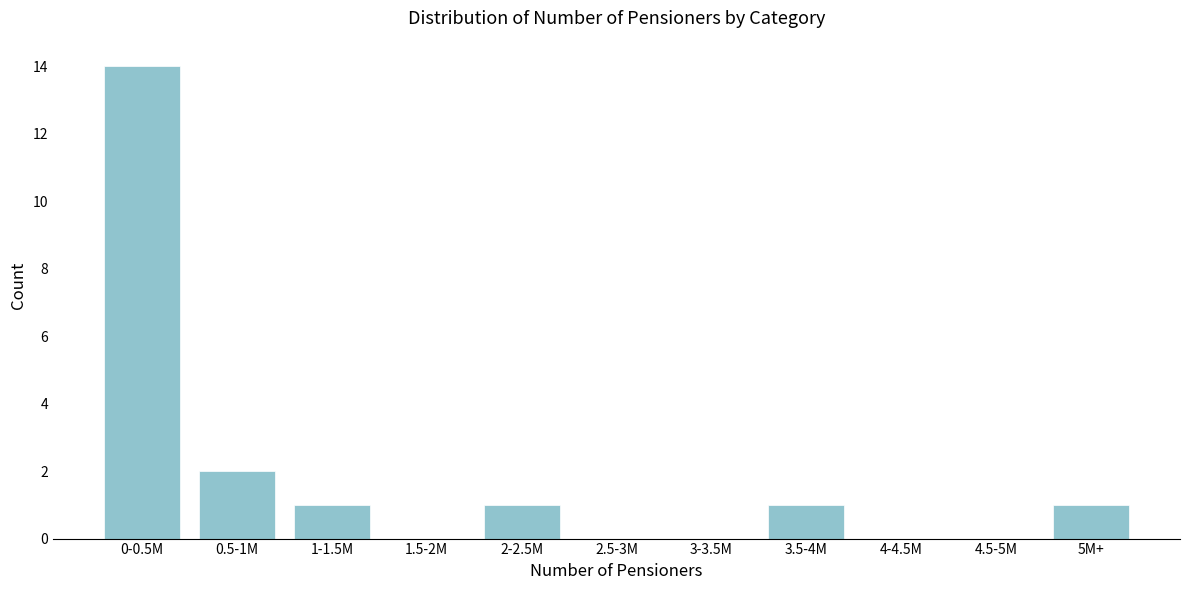

Reading left to right, list all the values displayed in this chart.

0-0.5M=14	0.5-1M=2	1-1.5M=1	1.5-2M=0	2-2.5M=1	2.5-3M=0	3-3.5M=0	3.5-4M=1	4-4.5M=0	4.5-5M=0	5M+=1